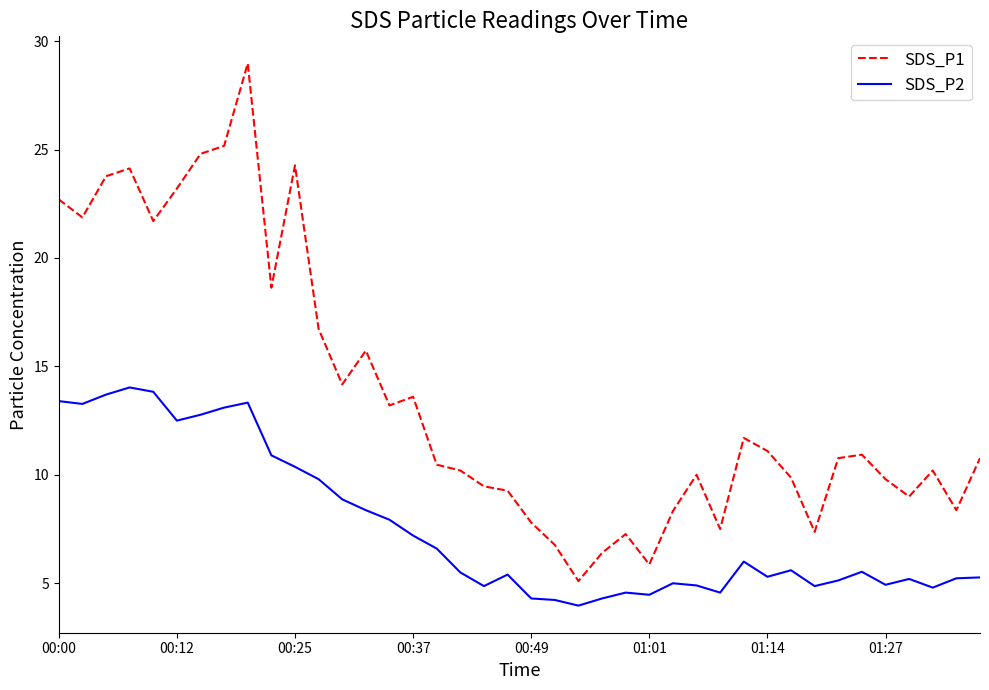

True or false: SDS_P2 and SDS_P1 cross at least once.

False